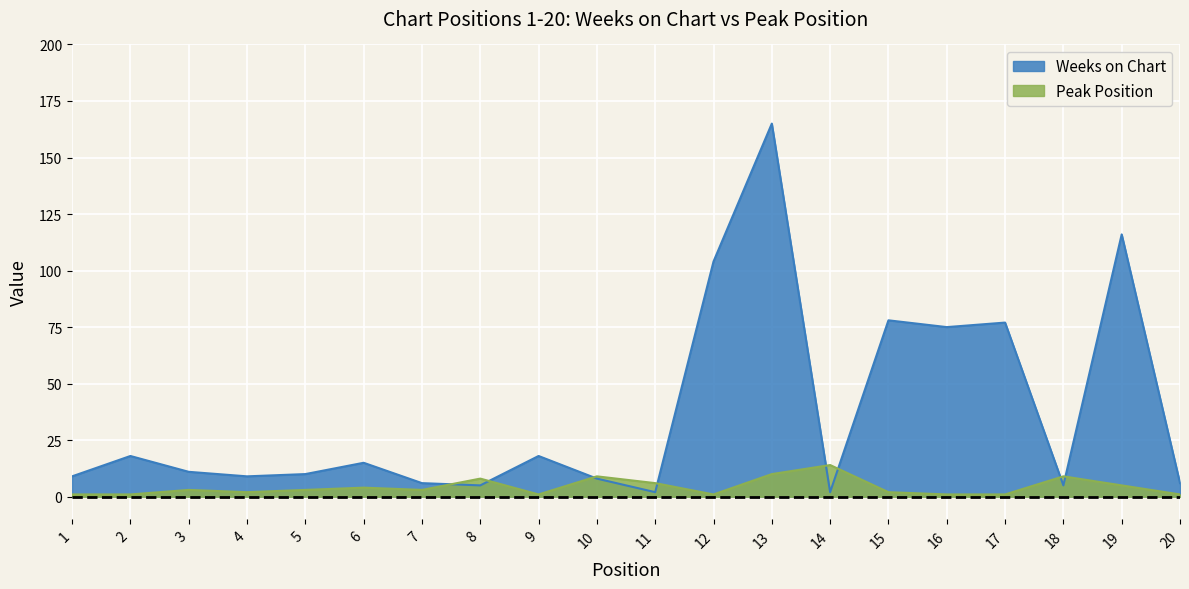

How many times do Weeks on Chart and Peak Position cross each other?

8